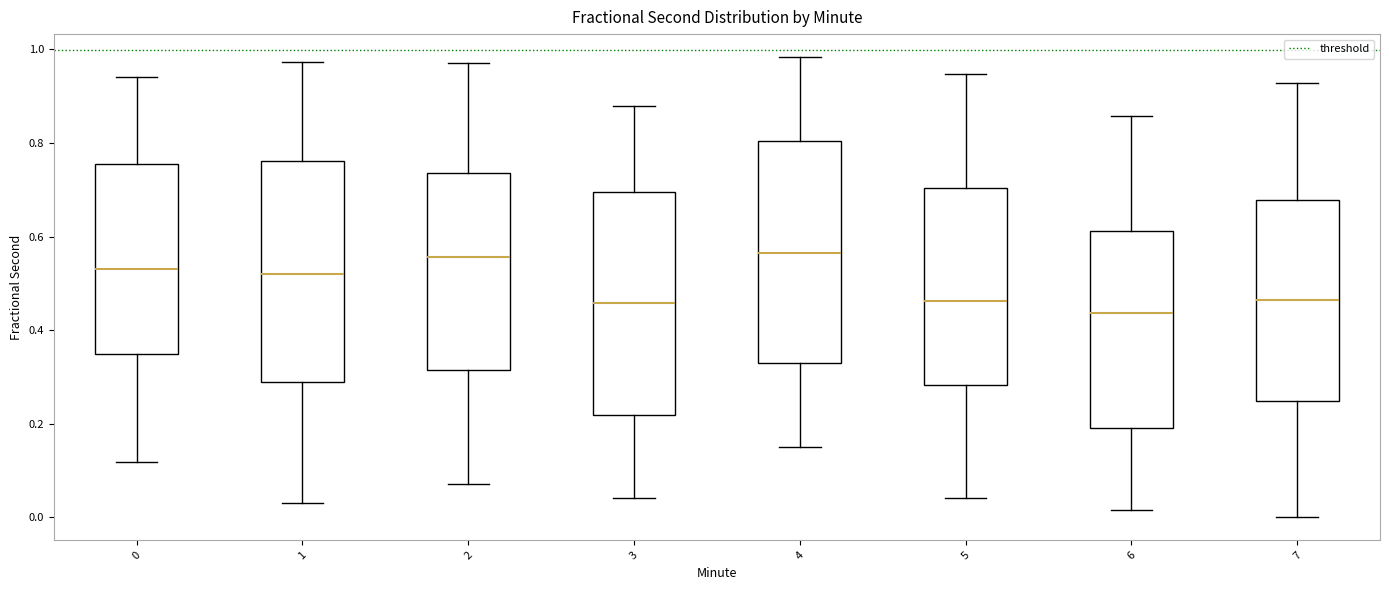

Where does the upper whisker of the box at x = 1 end on the y-axis? The values are not printed on the chart, so give them approximately, as read against the axis.

0.98